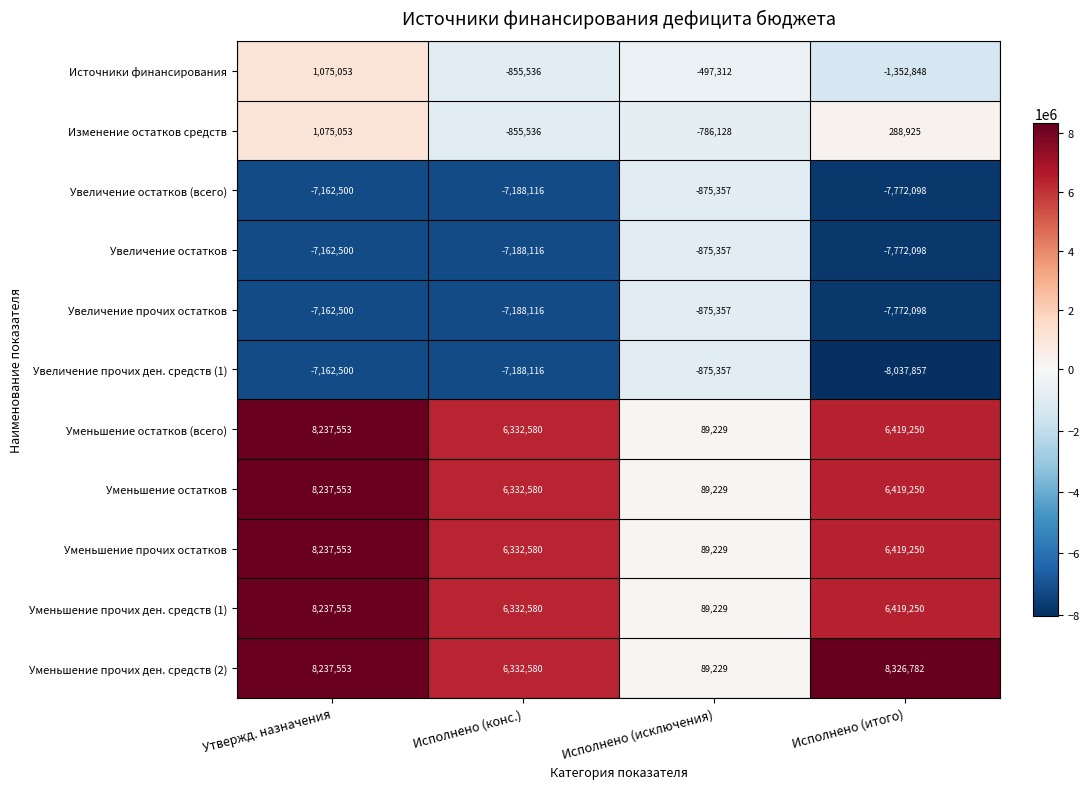

At which label is Увеличение остатков (всего) closest to -4323727?

Утвержд. назначения